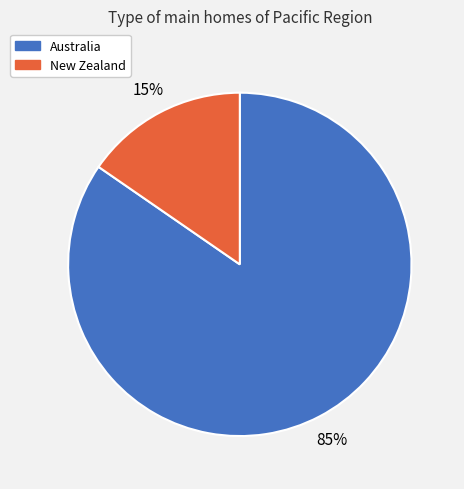

How many segments does this pie chart have?

2